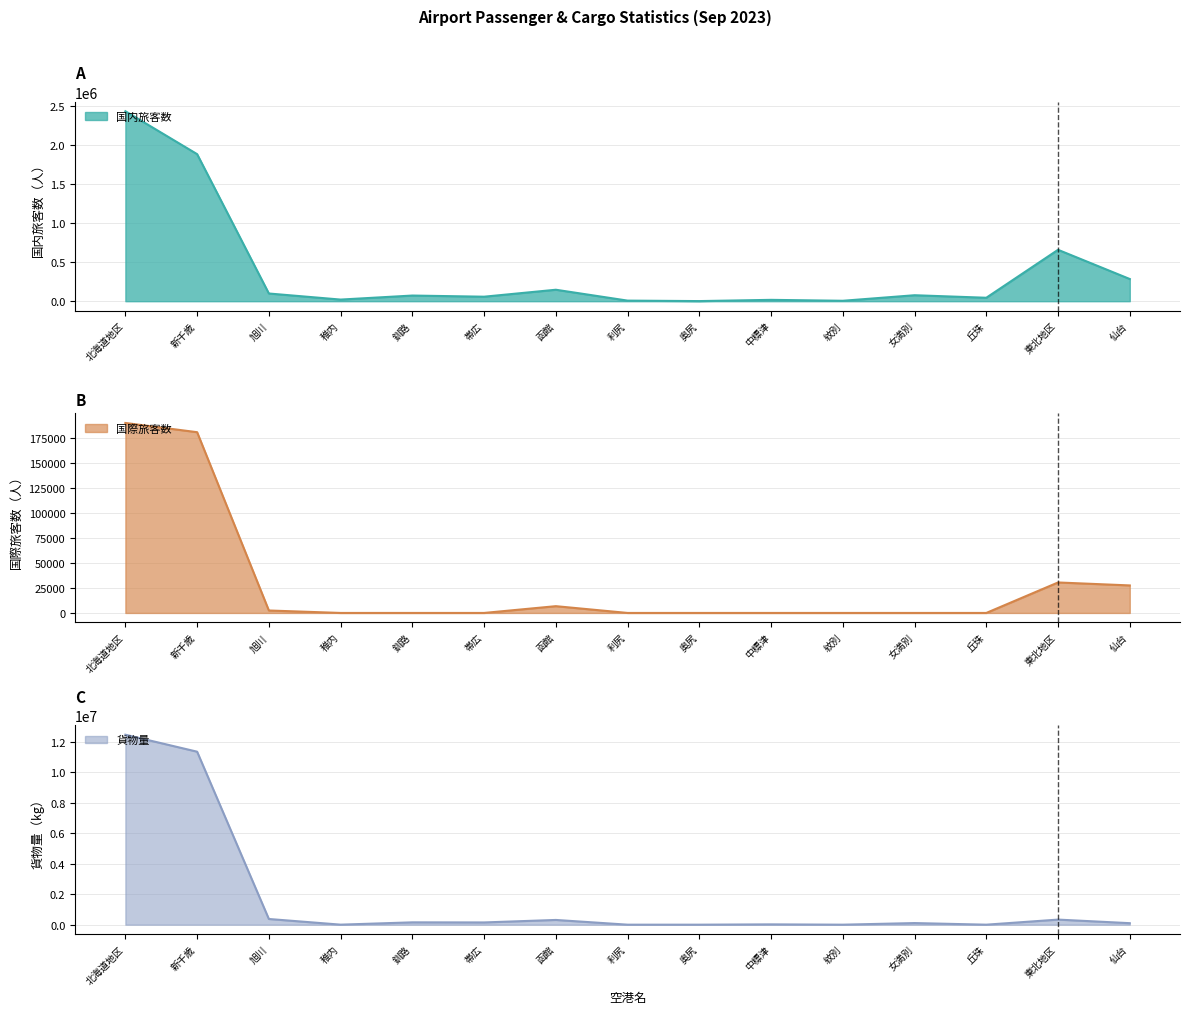

Reading left to right, extract all data points from this chart.

国内旅客数: 北海道地区=2429192	新千歳=1880512	旭川=98568	稚内=20866	釧路=72388	帯広=57649	函館=146615	利尻=7576	奥尻=1591	中標津=17345	紋別=5502	女満別=76436	丘珠=44144	東北地区=657357	仙台=283777
国際旅客数: 北海道地区=190267	新千歳=181030	旭川=2453	稚内=0	釧路=0	帯広=0	函館=6784	利尻=0	奥尻=0	中標津=0	紋別=0	女満別=0	丘珠=0	東北地区=30525	仙台=27561
貨物量: 北海道地区=12465500	新千歳=11351038	旭川=373590	稚内=2120	釧路=153528	帯広=146958	函館=310558	利尻=280	奥尻=258	中標津=20691	紋別=78	女満別=105996	丘珠=405	東北地区=333616	仙台=98760